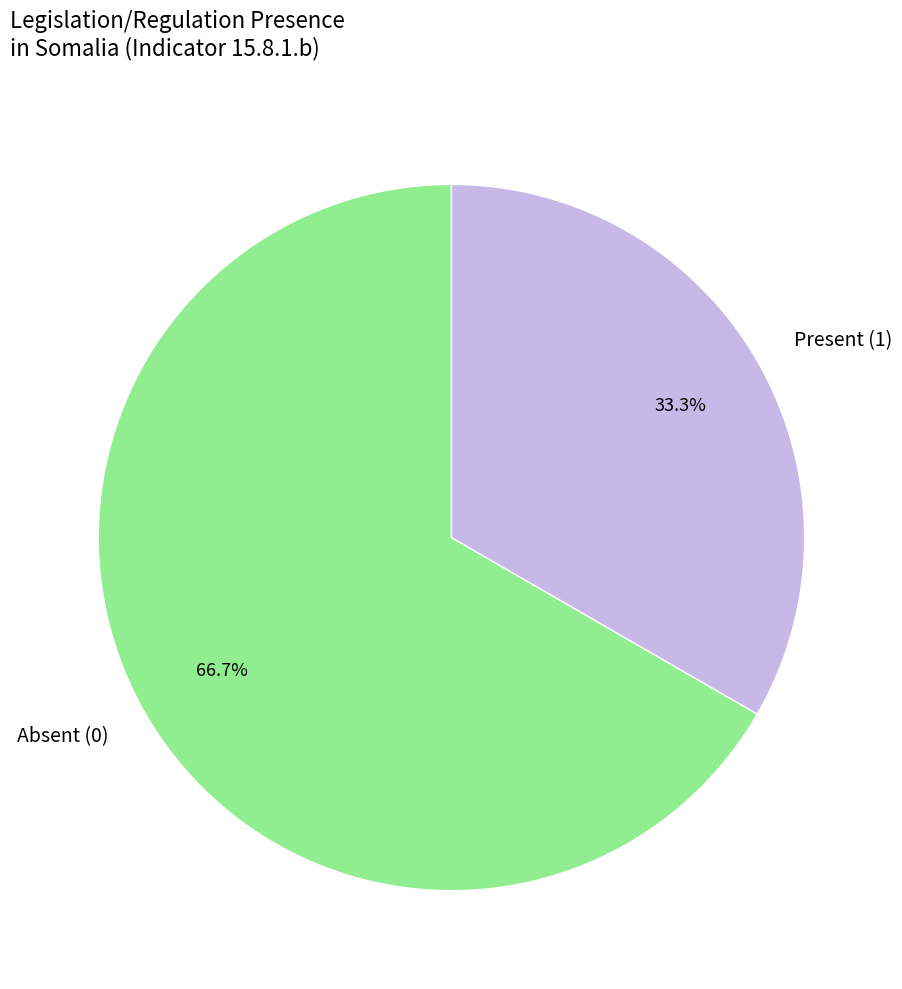

How many segments does this pie chart have?

2